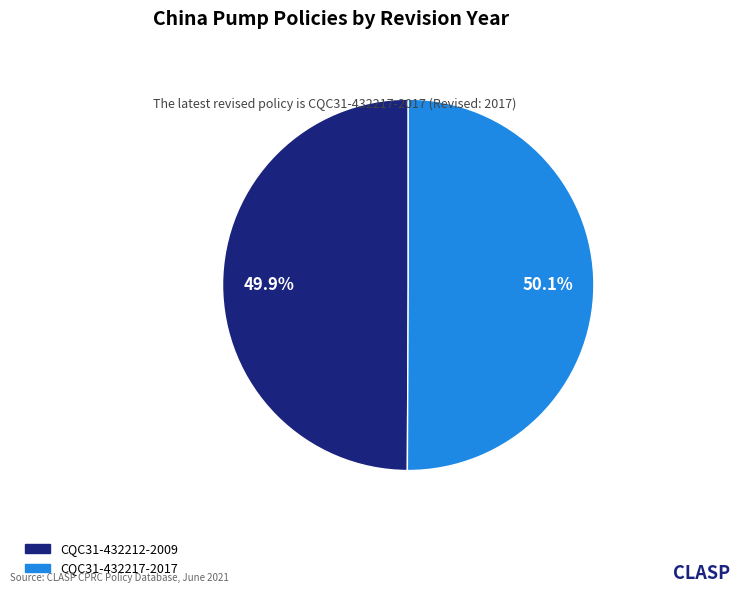

Is there a majority slice in this chart?

Yes